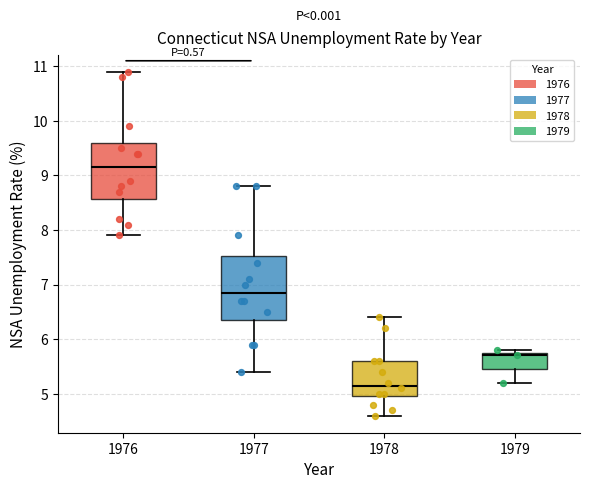

Reading left to right, transcribe this box plot: for each box, give where its median line is, the range the box spans, and where its two whiskers end, as read against the y-axis. The values are not printed on the chart, so give them approximately, as read against the axis.

1976: median 9.2, box 8.6 to 9.6, whiskers 7.9 to 10.9
1977: median 6.9, box 6.4 to 7.5, whiskers 5.4 to 8.8
1978: median 5.2, box 5.0 to 5.6, whiskers 4.6 to 6.4
1979: median 5.7, box 5.5 to 5.8, whiskers 5.2 to 5.8 (just above the box's upper edge)